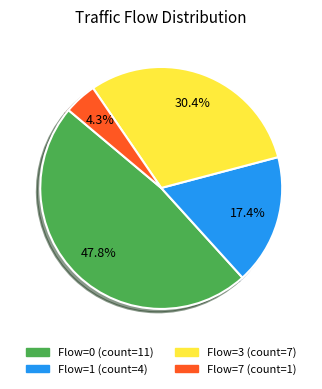

How many segments does this pie chart have?

4